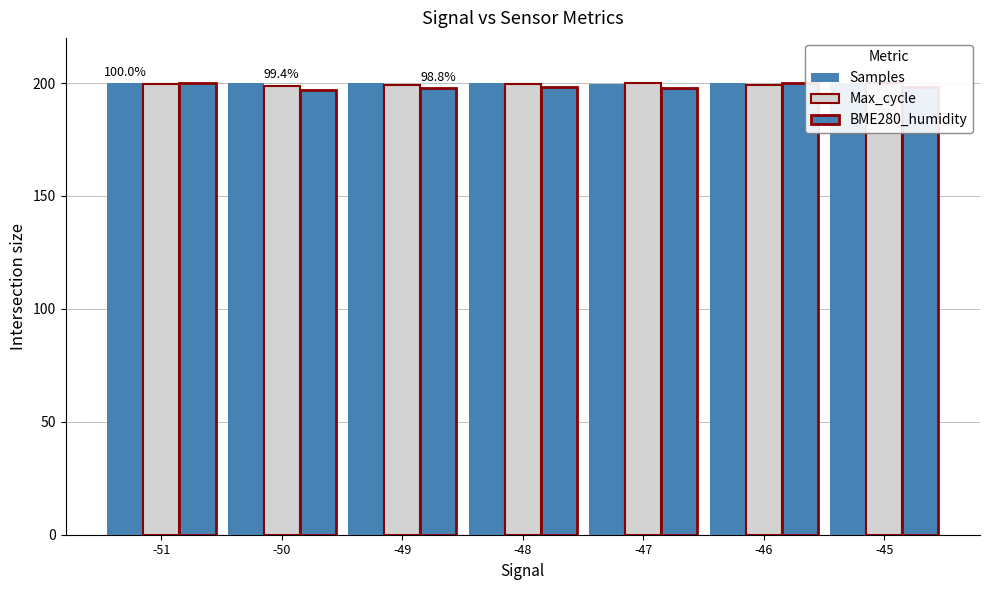

How many bars are there in each group?

3